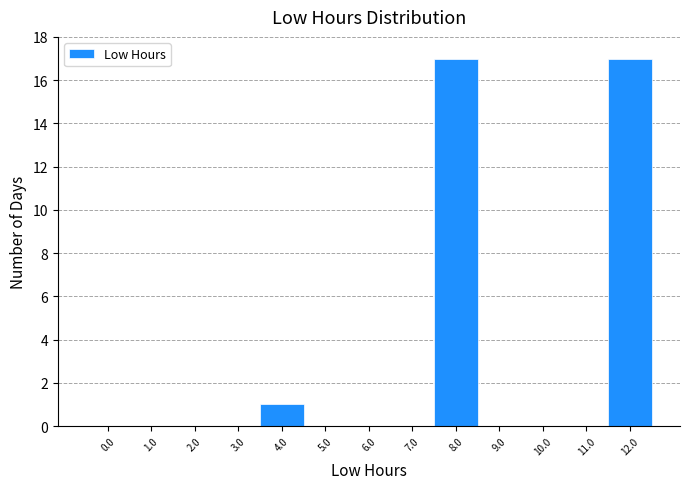

Reading left to right, what are all the values shown in this chart?

0.0=0	1.0=0	2.0=0	3.0=0	4.0=1	5.0=0	6.0=0	7.0=0	8.0=17	9.0=0	10.0=0	11.0=0	12.0=17